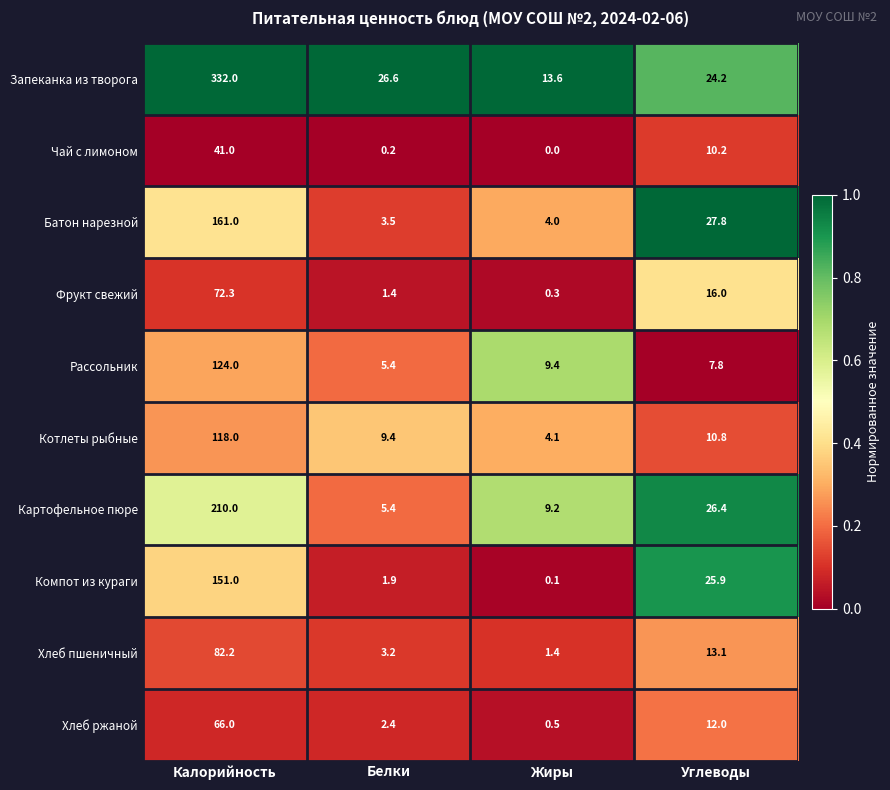

Between Белки and Углеводы, which series saw the biggest shift?

Батон нарезной